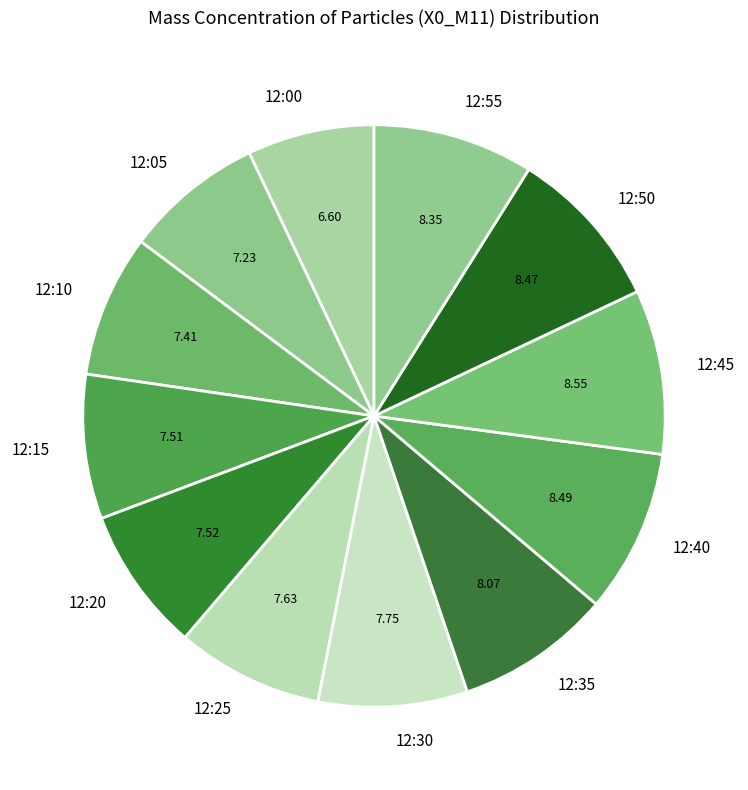

Is there any slice that represents more than half of the pie?

No